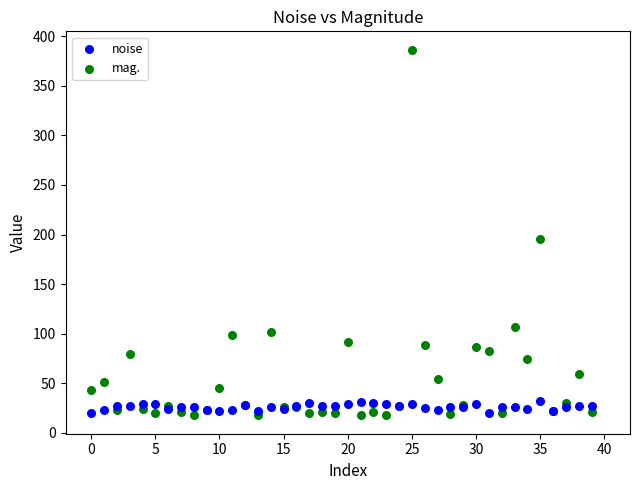

Which series has the widest spread of Y values?

mag.